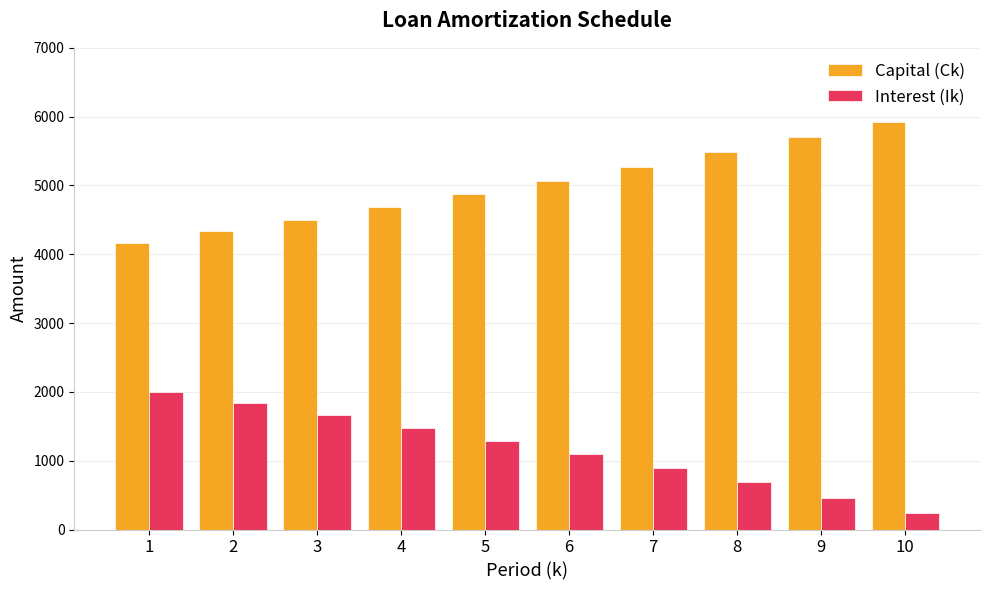

Does the chart contain stacked bars?

No